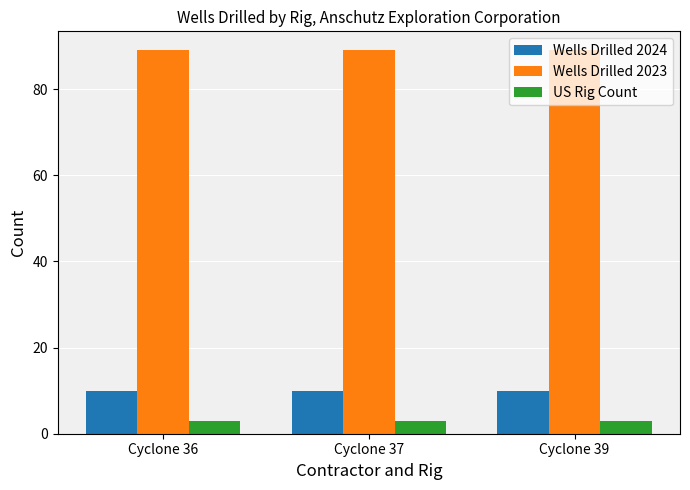

Reading left to right, extract all data points from this chart.

Wells Drilled 2024: Cyclone 36=10	Cyclone 37=10	Cyclone 39=10
Wells Drilled 2023: Cyclone 36=89	Cyclone 37=89	Cyclone 39=89
US Rig Count: Cyclone 36=3	Cyclone 37=3	Cyclone 39=3